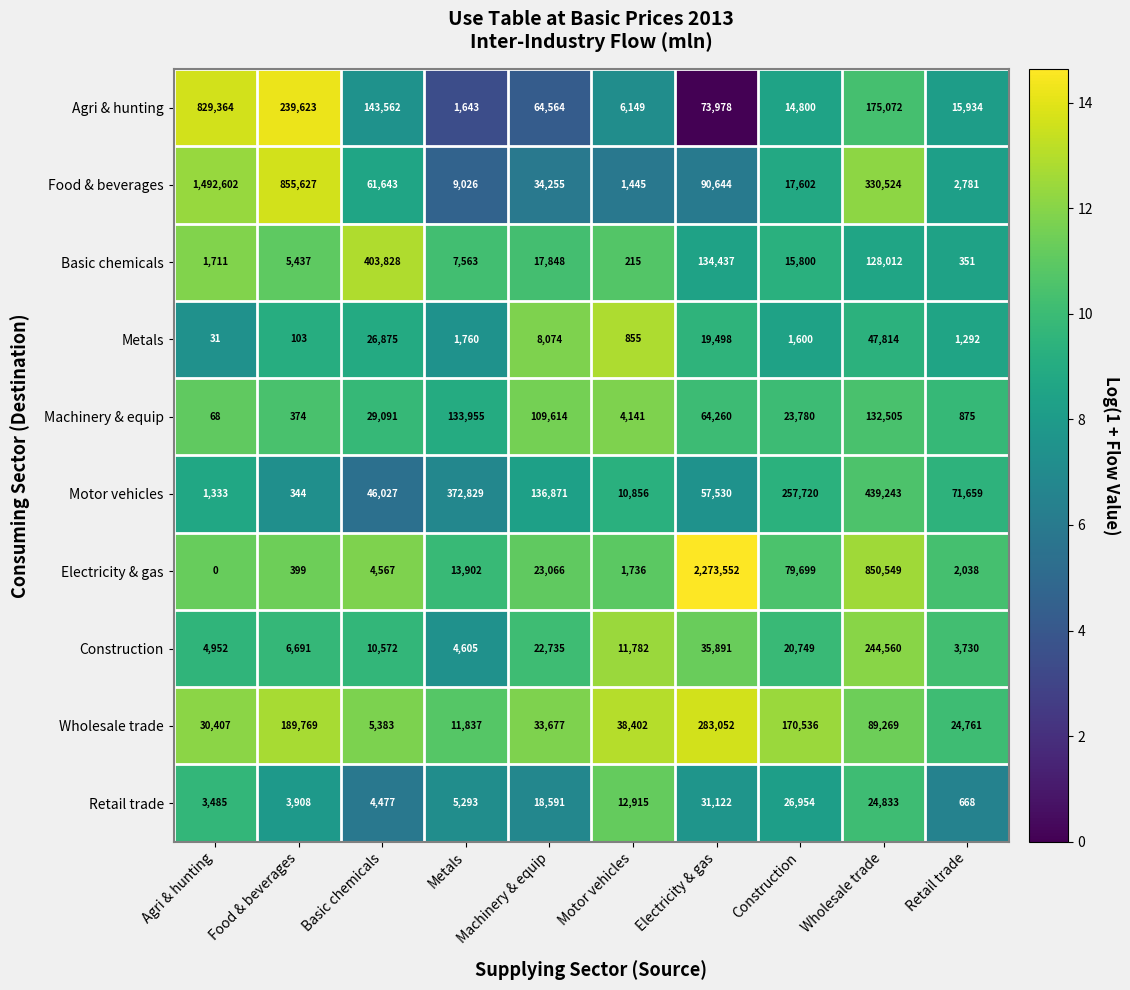

At Agri & hunting, list the series in order from smallest to largest.

Electricity & gas, Metals, Machinery & equip, Motor vehicles, Basic chemicals, Retail trade, Construction, Wholesale trade, Agri & hunting, Food & beverages